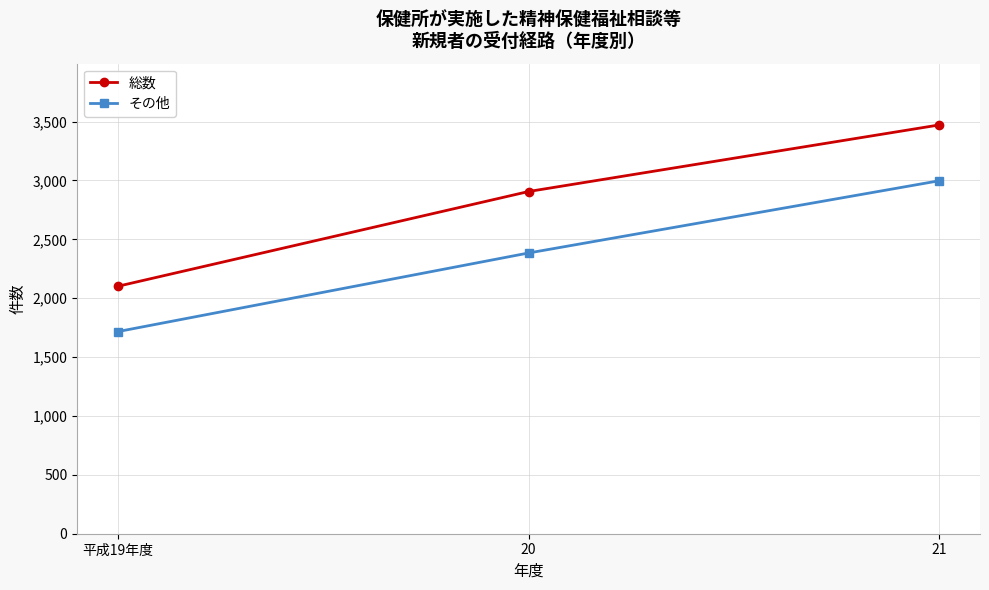

Reading left to right, what are all the values shown in this chart?

総数: 平成19年度=2102	20=2906	21=3471
その他: 平成19年度=1717	20=2384	21=2997